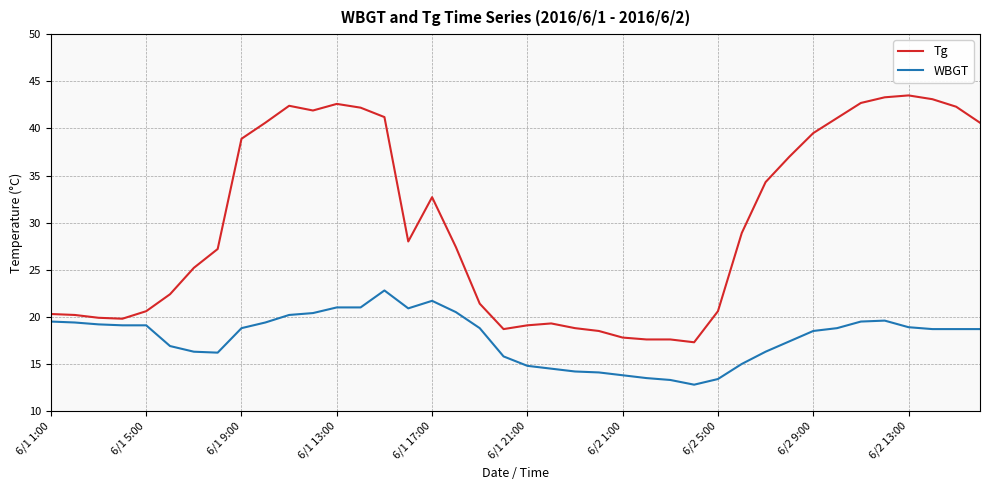

True or false: WBGT and Tg cross at least once.

False